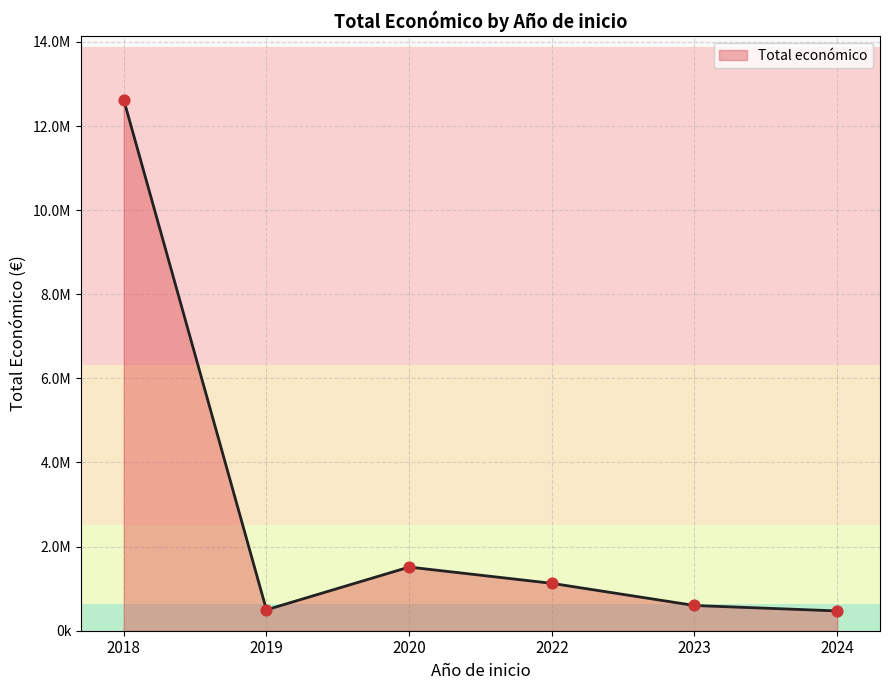

Which has a higher value, 2024 or 2023?

2023